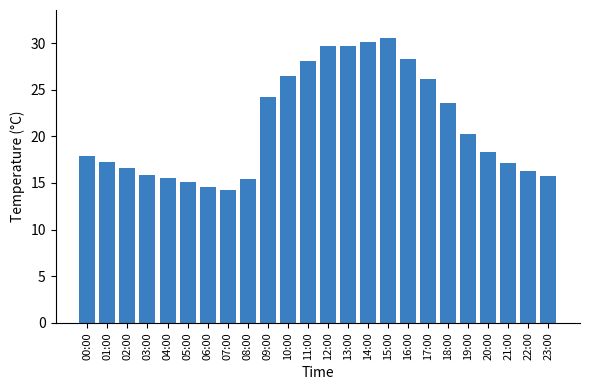

What is the ratio of the value at 14:00 to the value at 19:00?

1.5